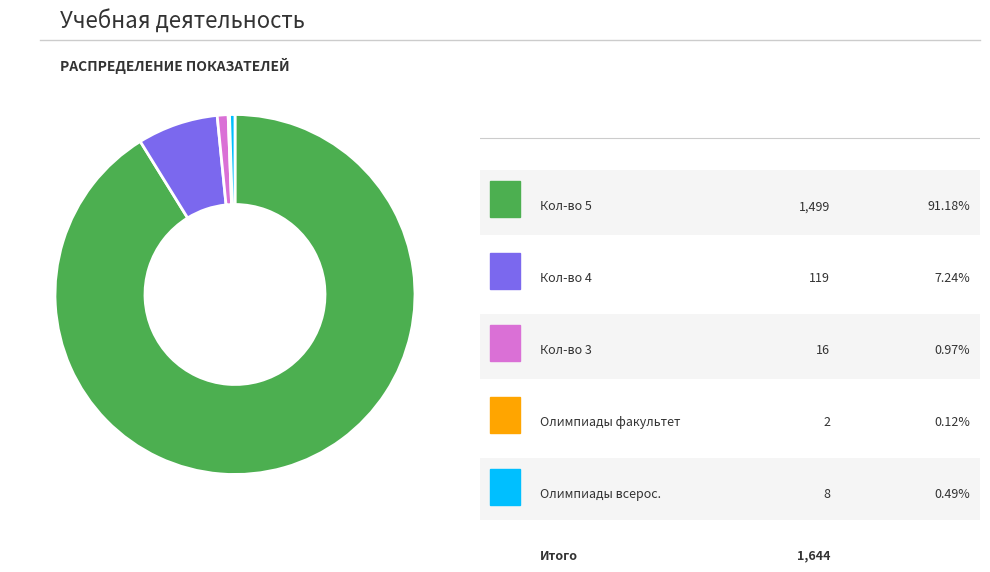

Does any single category account for the majority?

Yes